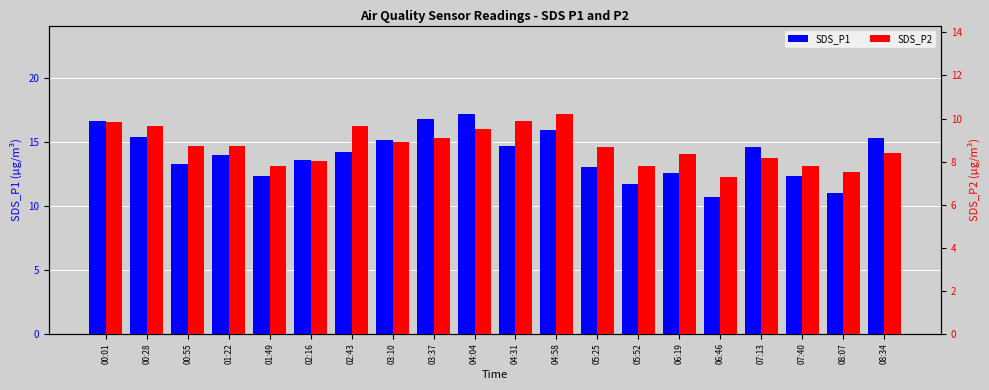

Reading left to right, transcribe all the data shown in this chart.

SDS_P1: 00:01=16.6	00:28=15.3	00:55=13.2	01:22=14.0	01:49=12.3	02:16=13.6	02:43=14.2	03:10=15.1	03:37=16.8	04:04=17.2	04:31=14.6	04:58=15.9	05:25=13.0	05:52=11.7	06:19=12.6	06:46=10.7	07:13=14.6	07:40=12.3	08:07=11.0	08:34=15.3
SDS_P2: 00:01=9.8	00:28=9.7	00:55=8.7	01:22=8.7	01:49=7.8	02:16=8.0	02:43=9.7	03:10=8.9	03:37=9.1	04:04=9.5	04:31=9.9	04:58=10.2	05:25=8.7	05:52=7.8	06:19=8.3	06:46=7.3	07:13=8.2	07:40=7.8	08:07=7.5	08:34=8.4